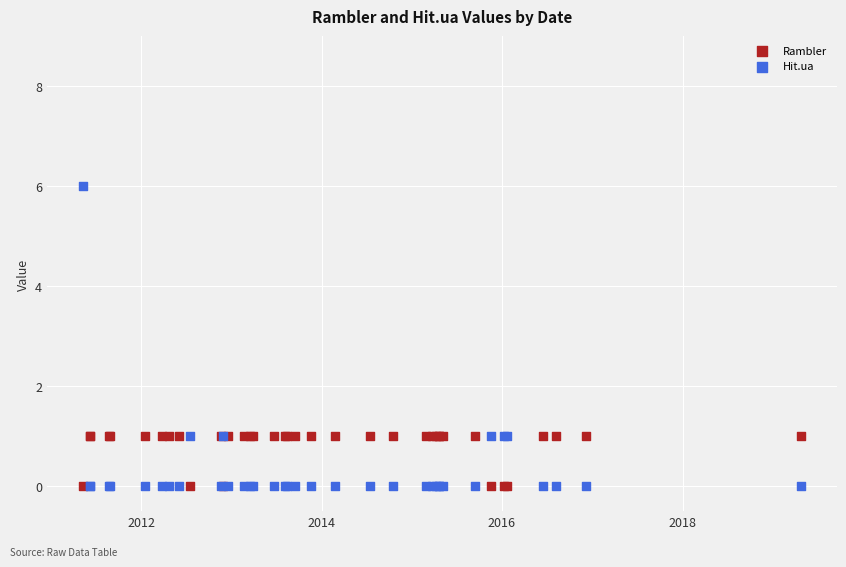

What is the X range (max minus min) for the scatter plot?

2906